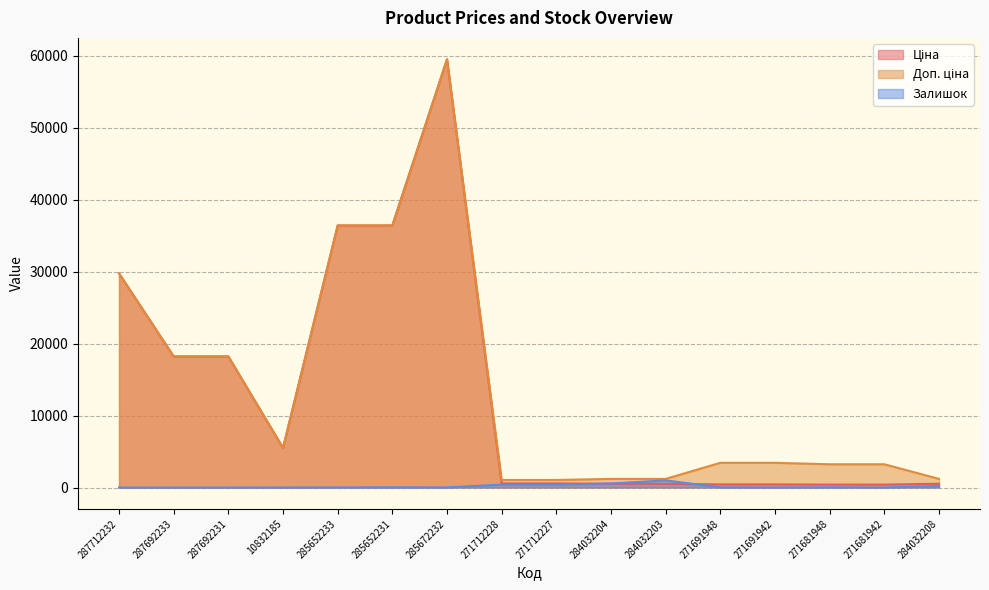

At which category is the sum across all series the highest?

285672232